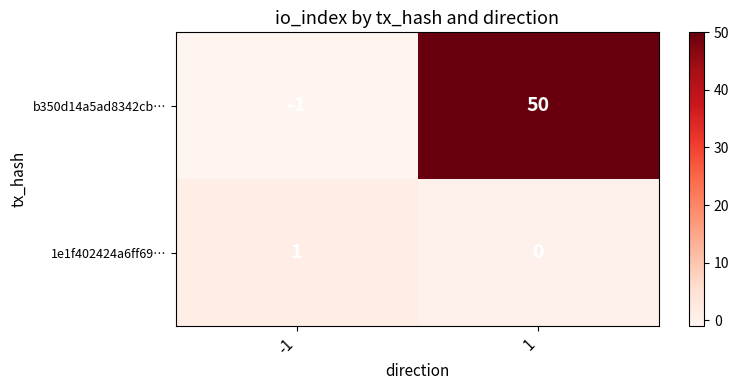

At how many categories does at least one series exceed 16?

1